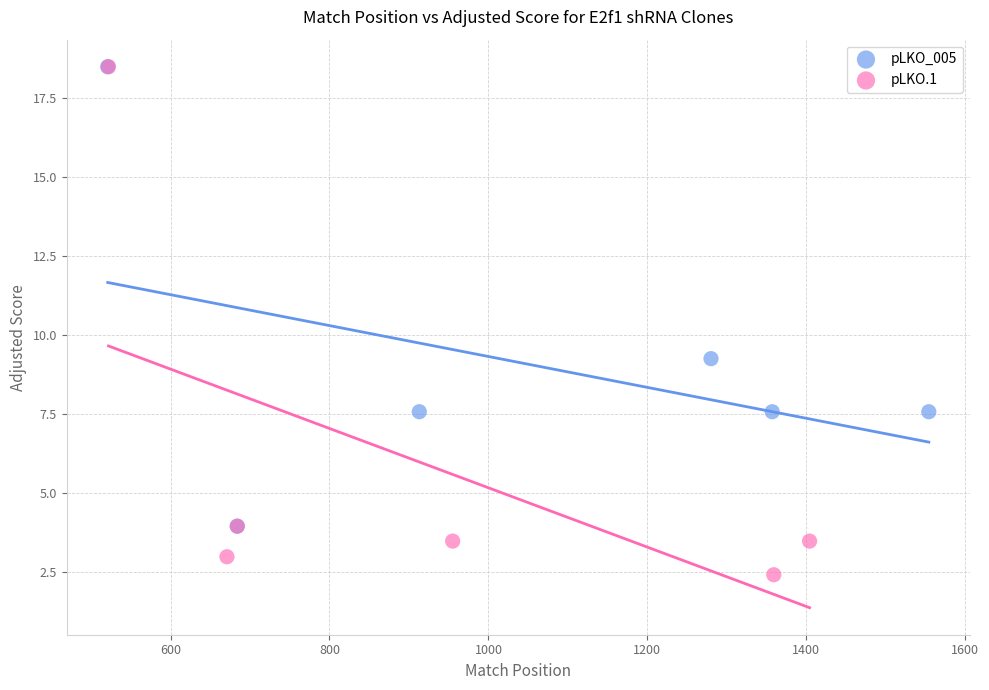

Which series reaches the minimum Y coordinate?

pLKO.1